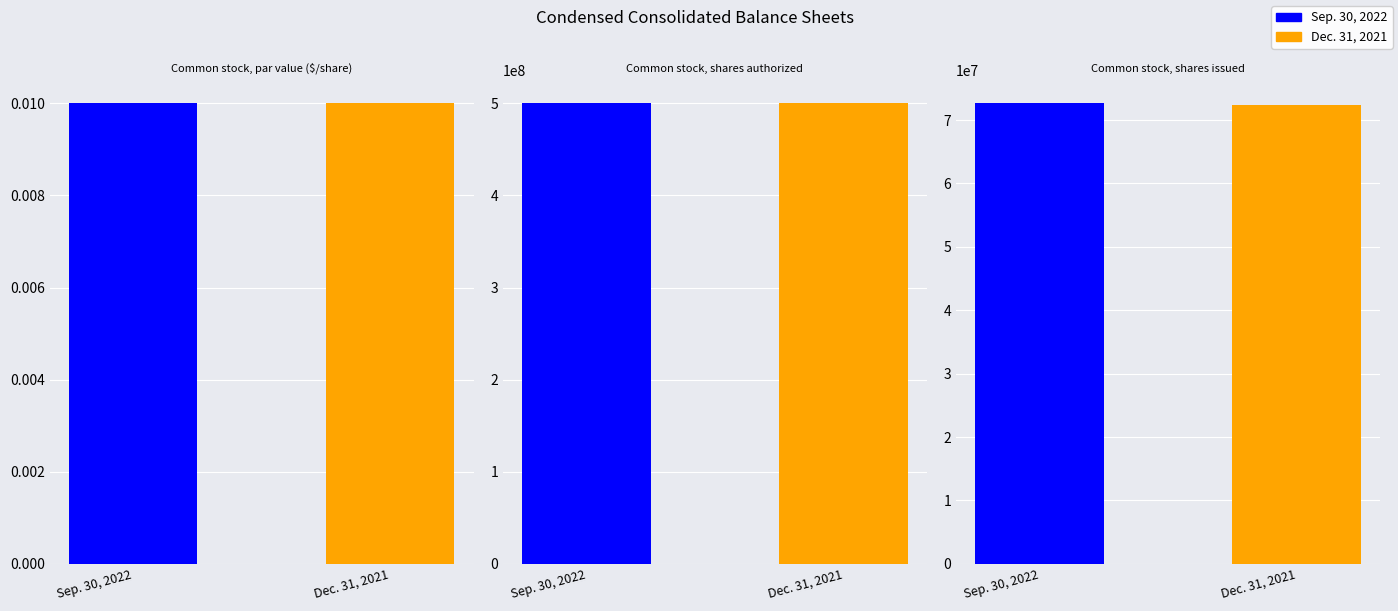

What are all the series names shown in the legend?

Sep. 30, 2022, Dec. 31, 2021